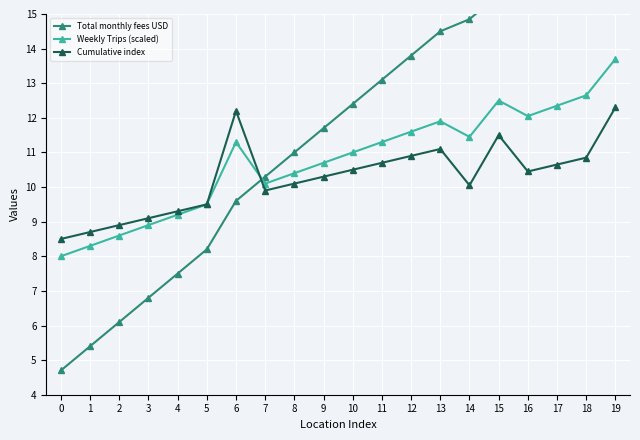

Count the number of data series in this chart.

3